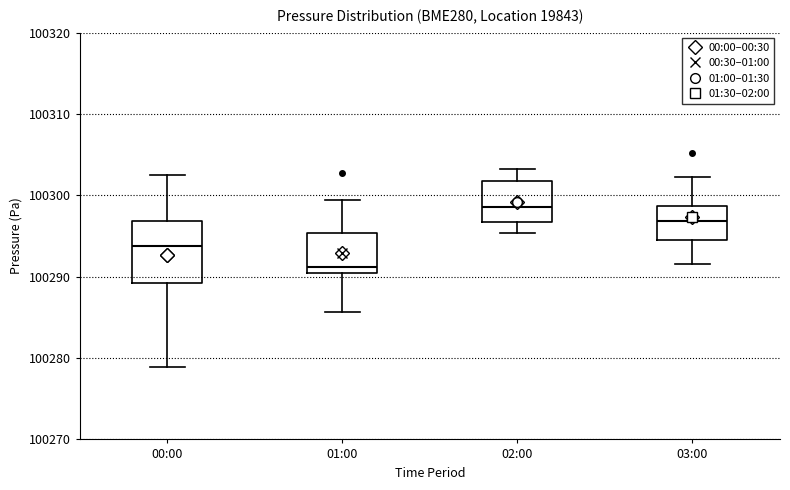

Where does the lower whisker of the box for 00:00 end on the y-axis? The values are not printed on the chart, so give them approximately, as read against the axis.

100279